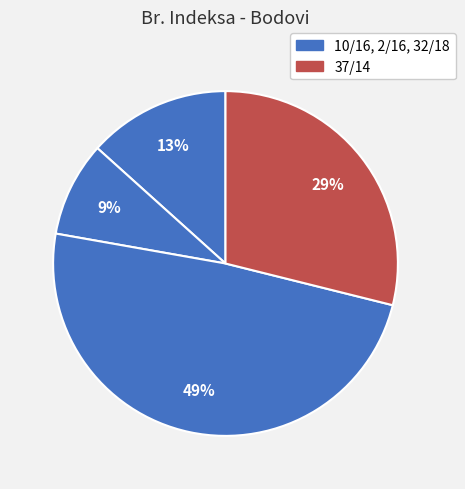

How many slices are in this pie chart?

4